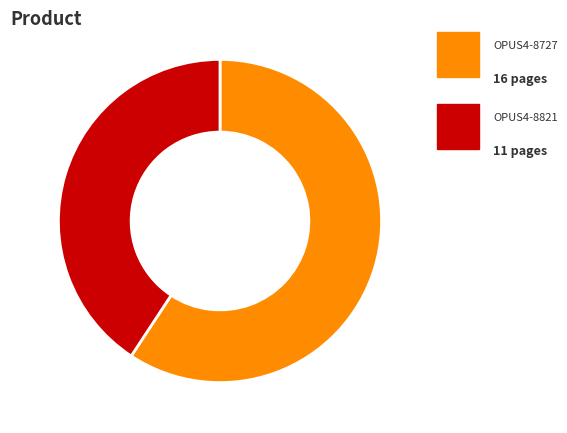

Is there a majority slice in this chart?

Yes